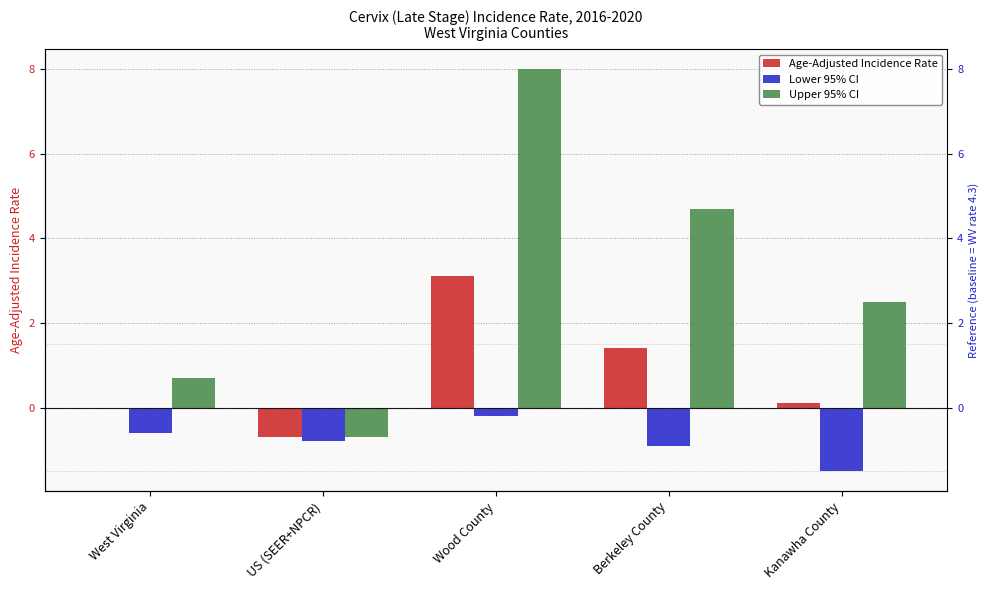

Rank the series by their average value, from lowest to highest.

Lower 95% CI, Age-Adjusted Incidence Rate, Upper 95% CI